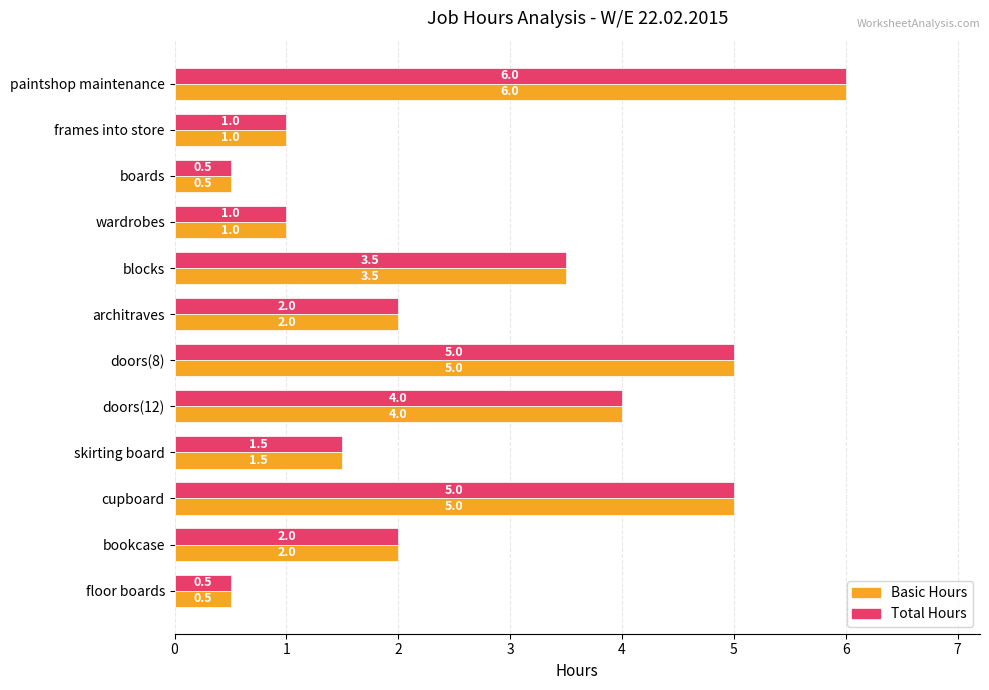

How many values in the Basic Hours series are below 2?

5